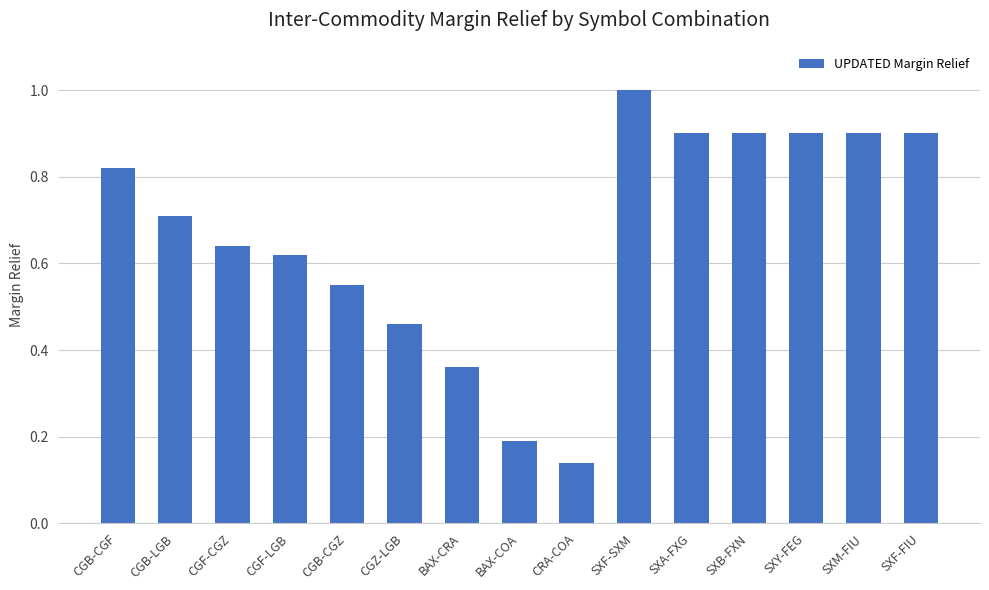

What is the difference between the maximum and minimum values?

0.9